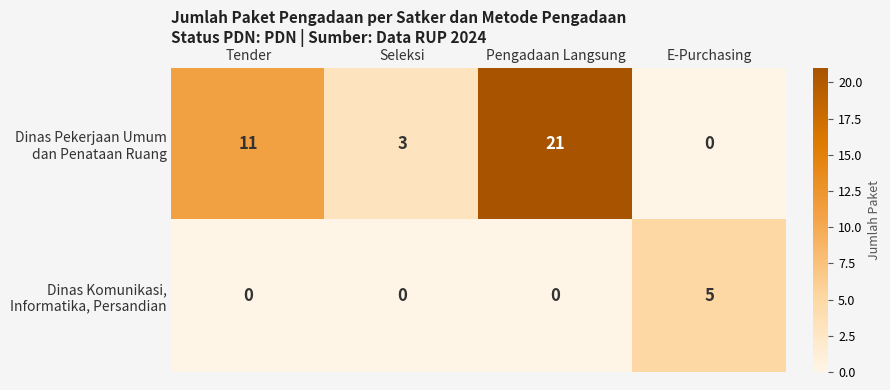

What is the total value across all series at Tender?

11